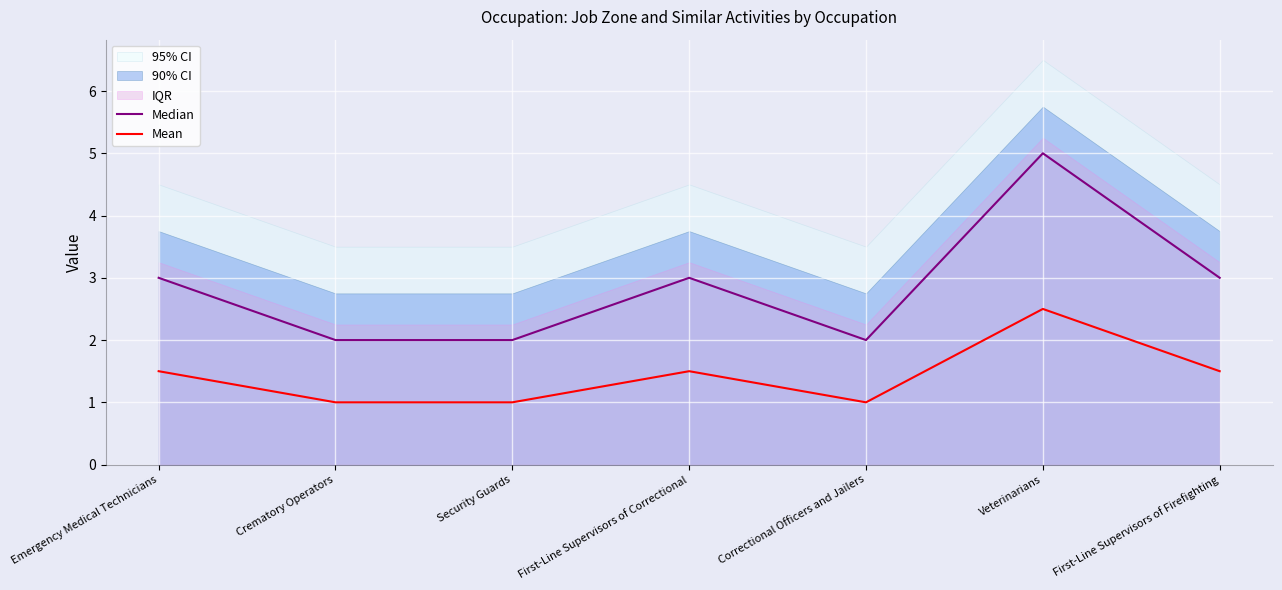

True or false: Mean has more than 0 interior local peaks.

True